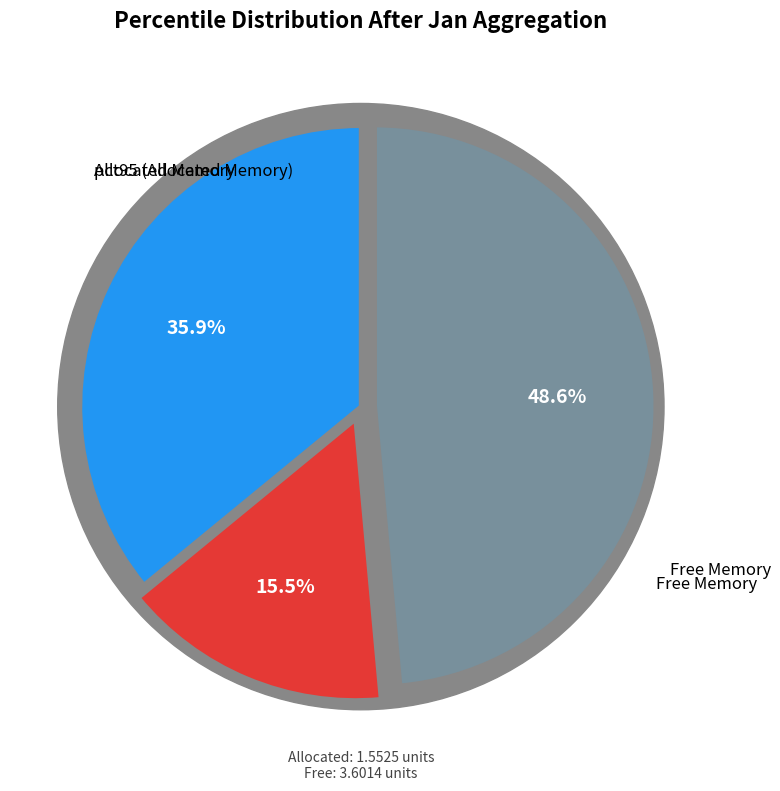

The pct95 slice represents 15% of the pie. True or false?

True